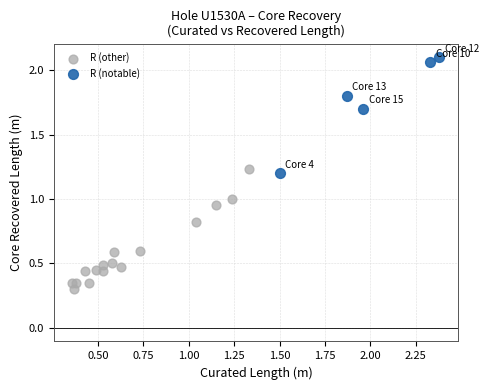

What are all the series names shown in the legend?

R (other), R (notable)